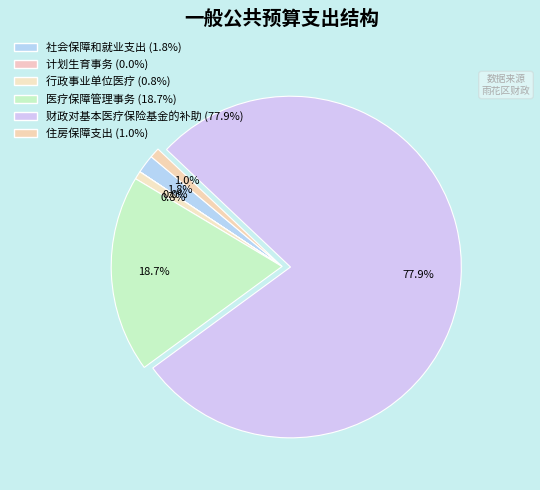

Which category has the smallest portion of the pie?

计划生育事务